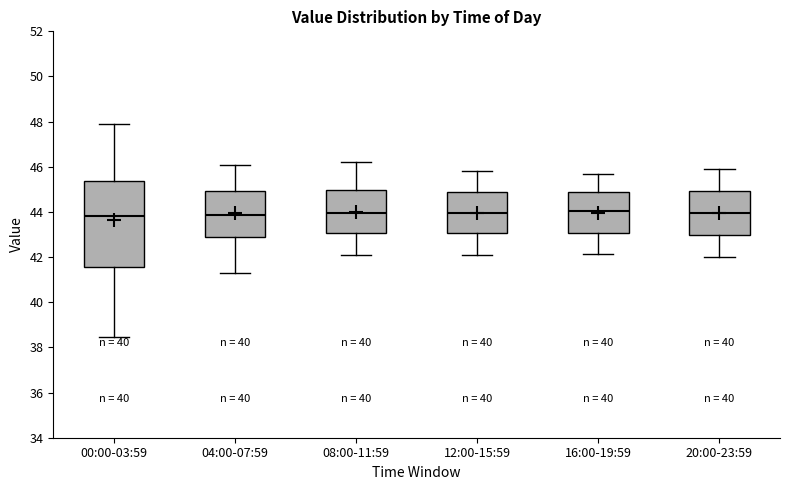

Reading left to right, transcribe this box plot: for each box, give where its median line is, the range the box spans, and where its two whiskers end, as read against the y-axis. The values are not printed on the chart, so give them approximately, as read against the axis.

00:00-03:59: median 43.8, box 41.6 to 45.4, whiskers 38.4 to 48.0
04:00-07:59: median 43.8, box 42.8 to 45.0, whiskers 41.4 to 46.2
08:00-11:59: median 44.0, box 43.0 to 45.0, whiskers 42.2 to 46.2
12:00-15:59: median 44.0, box 43.0 to 44.8, whiskers 42.2 to 45.8
16:00-19:59: median 44.0, box 43.0 to 44.8, whiskers 42.2 to 45.8
20:00-23:59: median 44.0, box 43.0 to 45.0, whiskers 42.0 to 46.0